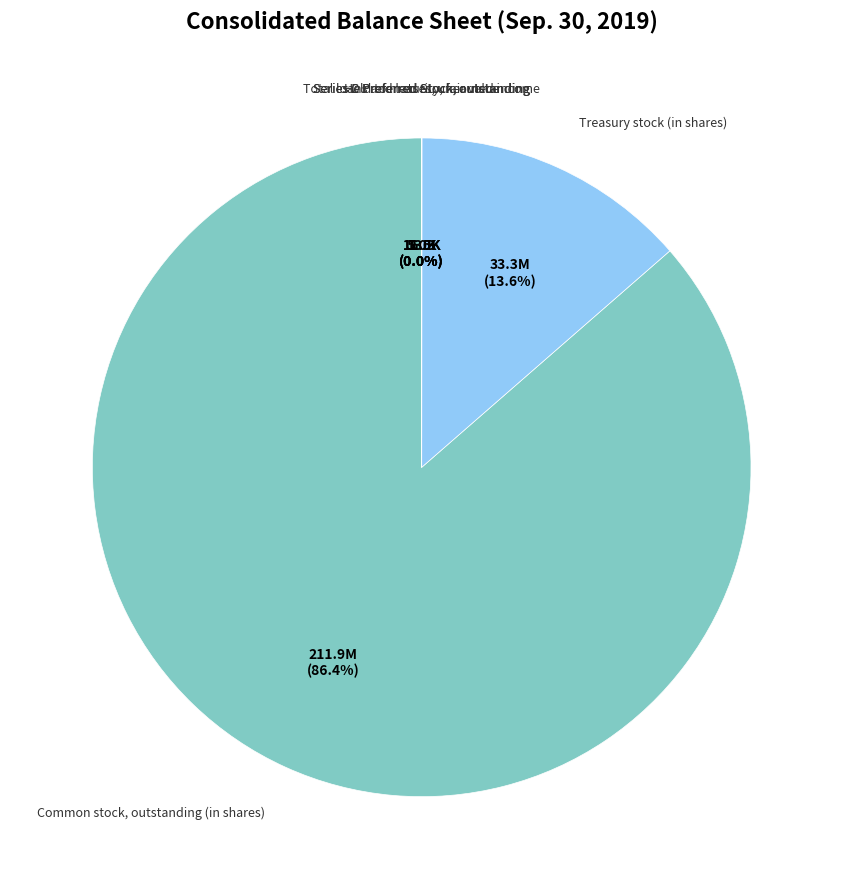

What is the majority slice?

Common stock, outstanding (in shares)